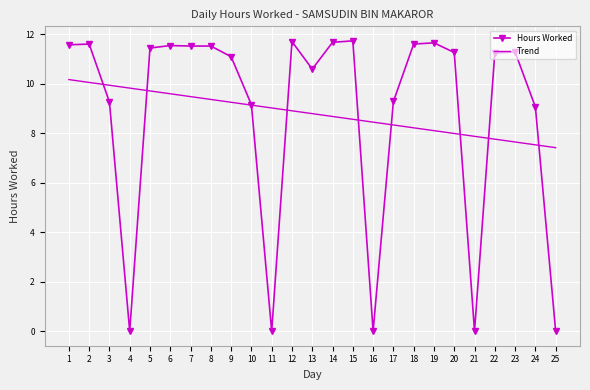

What is the total value across all series at 3?

19.2